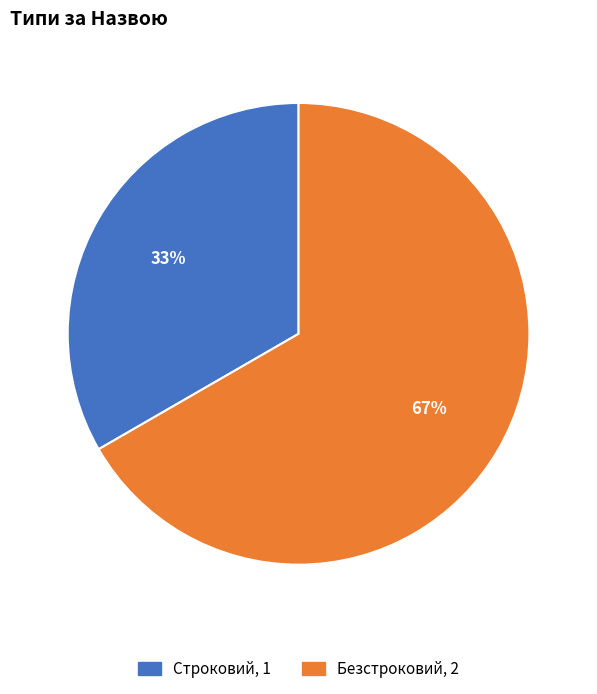

What percentage is the Строковий slice, to the nearest percent?

33%